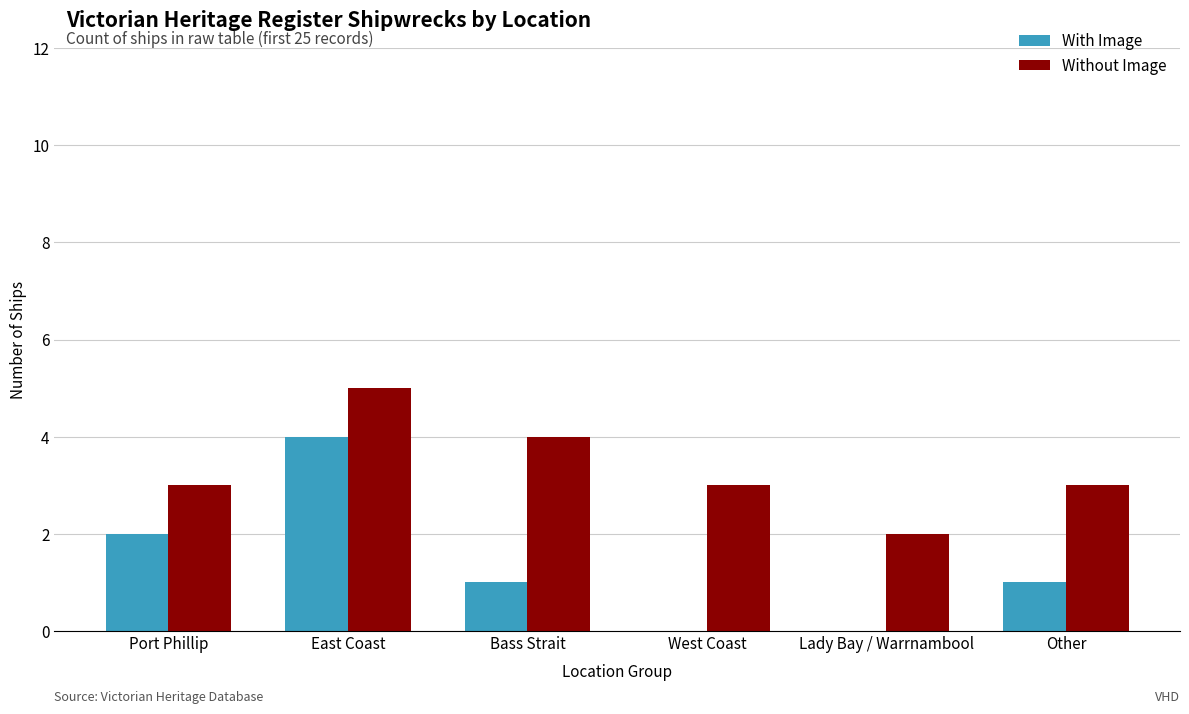

At which category is the sum across all series the highest?

East Coast